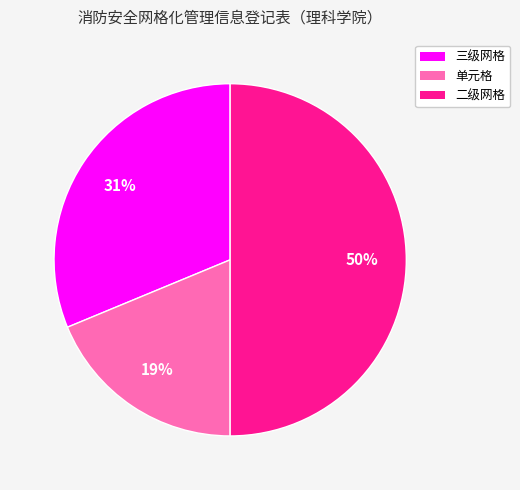

What percentage is the 二级网格 slice, to the nearest percent?

50%